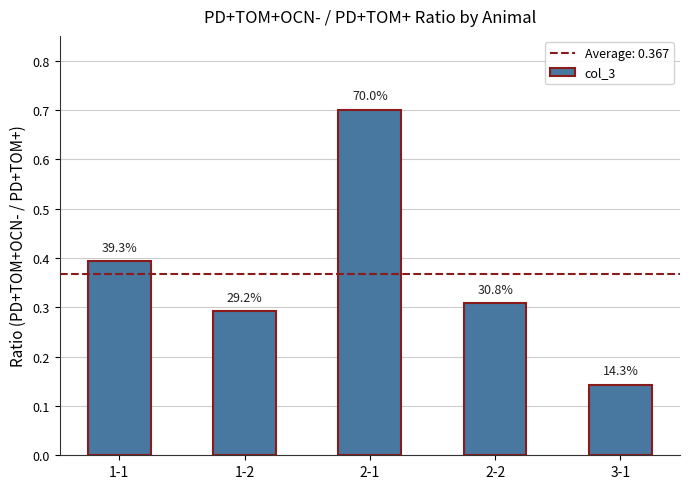

What is the minimum value shown in the chart?

0.1